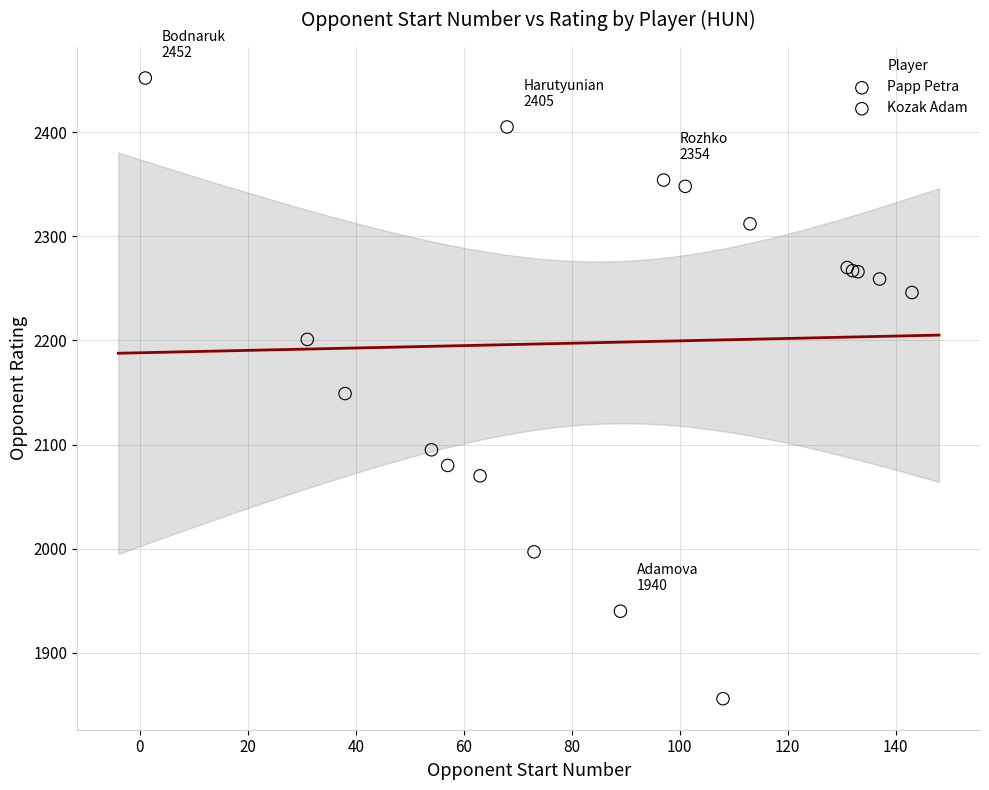

Which series contains the lowest Y value?

Papp Petra